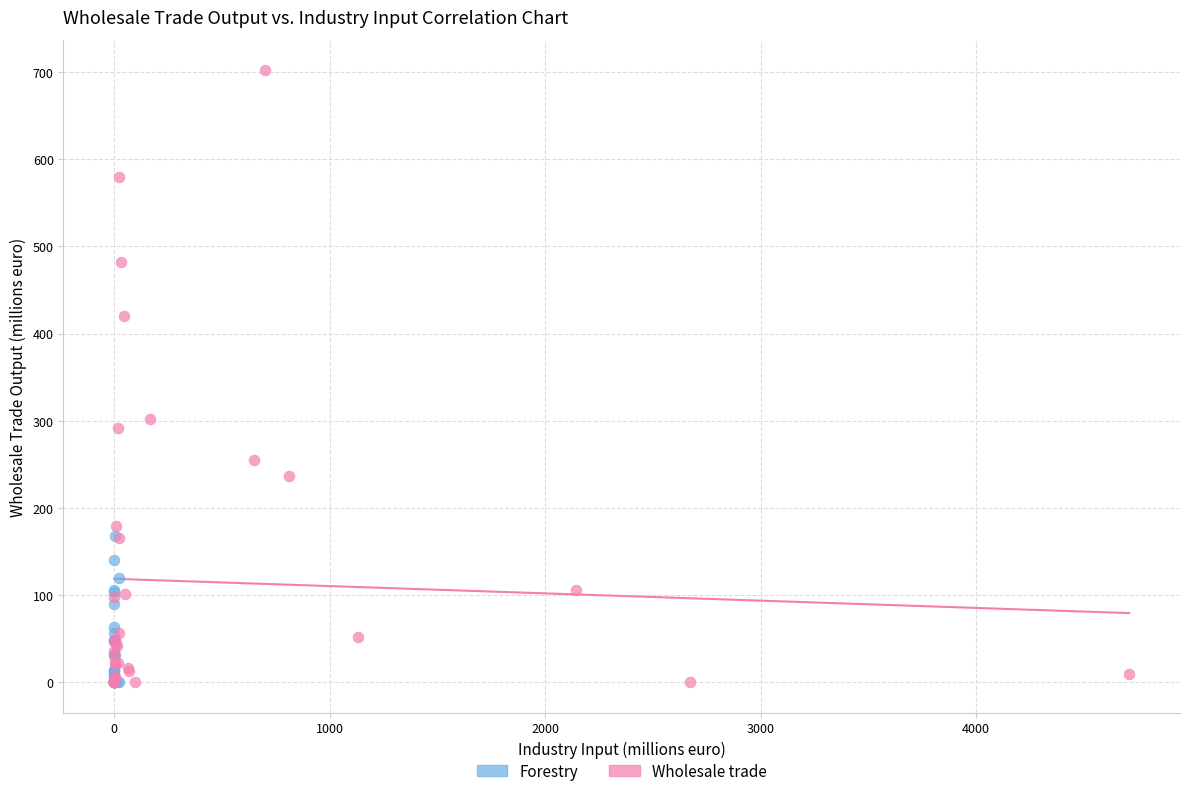

Which series contains the highest Y value?

Wholesale trade